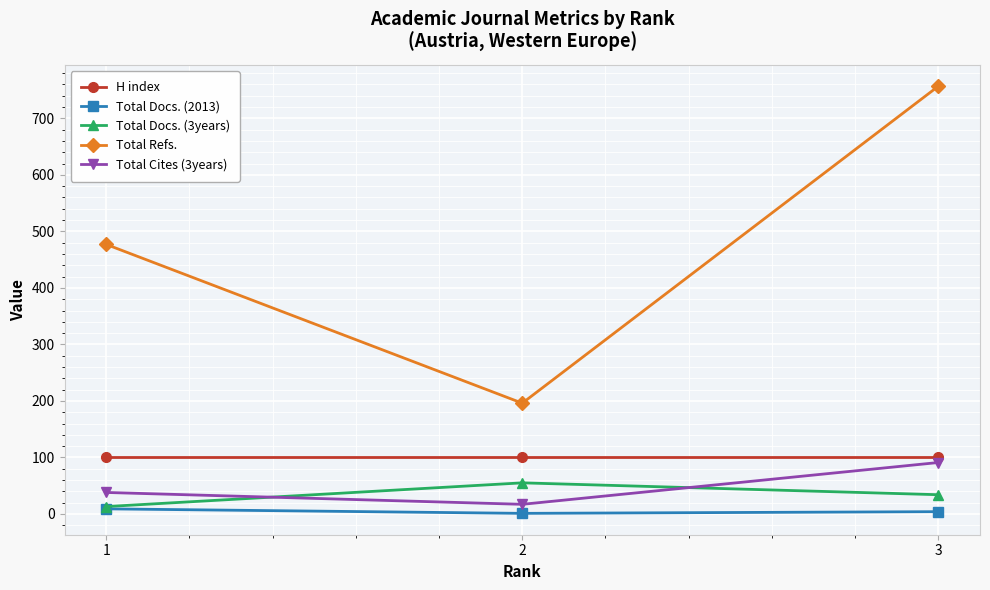

How many distinct data groups are displayed?

5